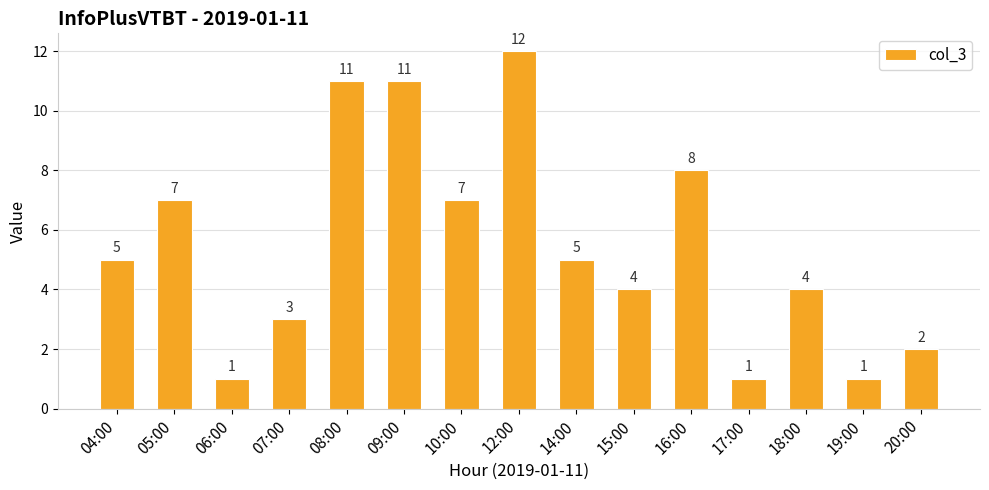

Does the chart contain any negative values?

No